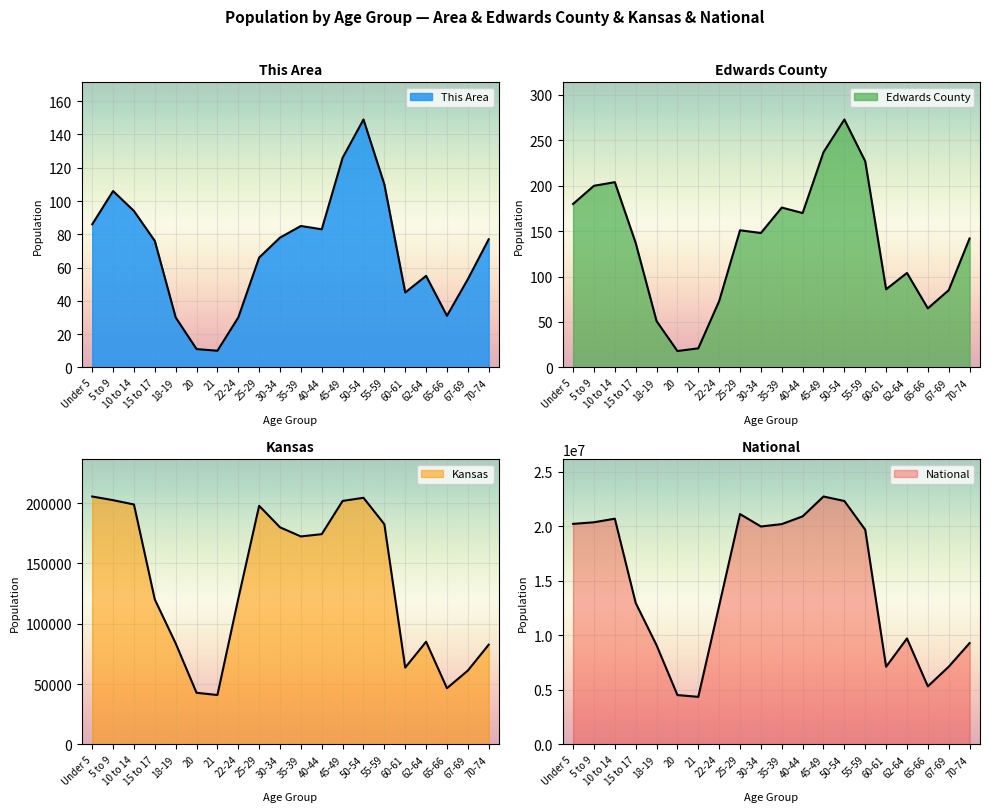

How many interior local peaks does the Edwards County series have?

5